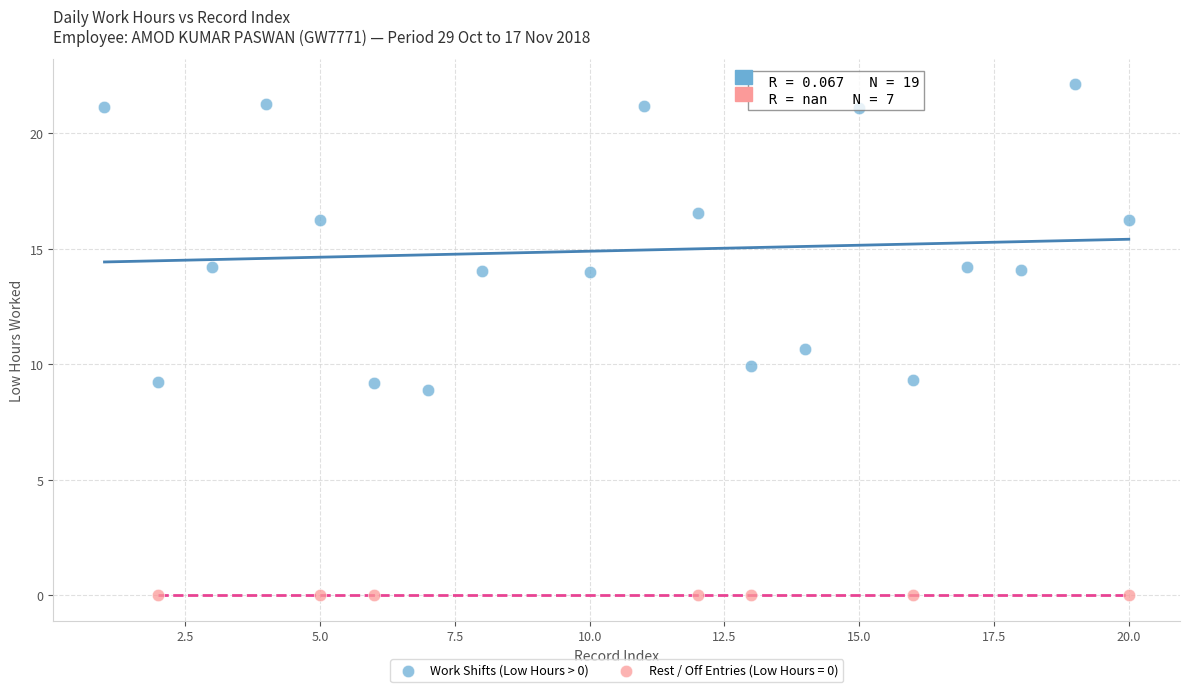

Which series reaches the minimum Y coordinate?

Rest / Off Entries (Low Hours = 0)